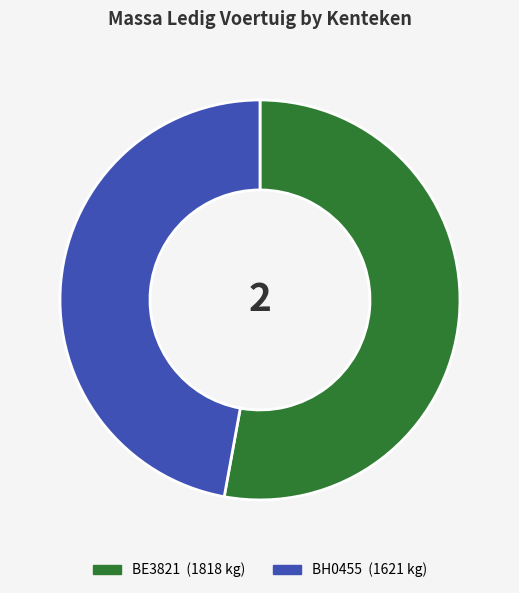

Which slice represents more than half of the pie?

BE3821